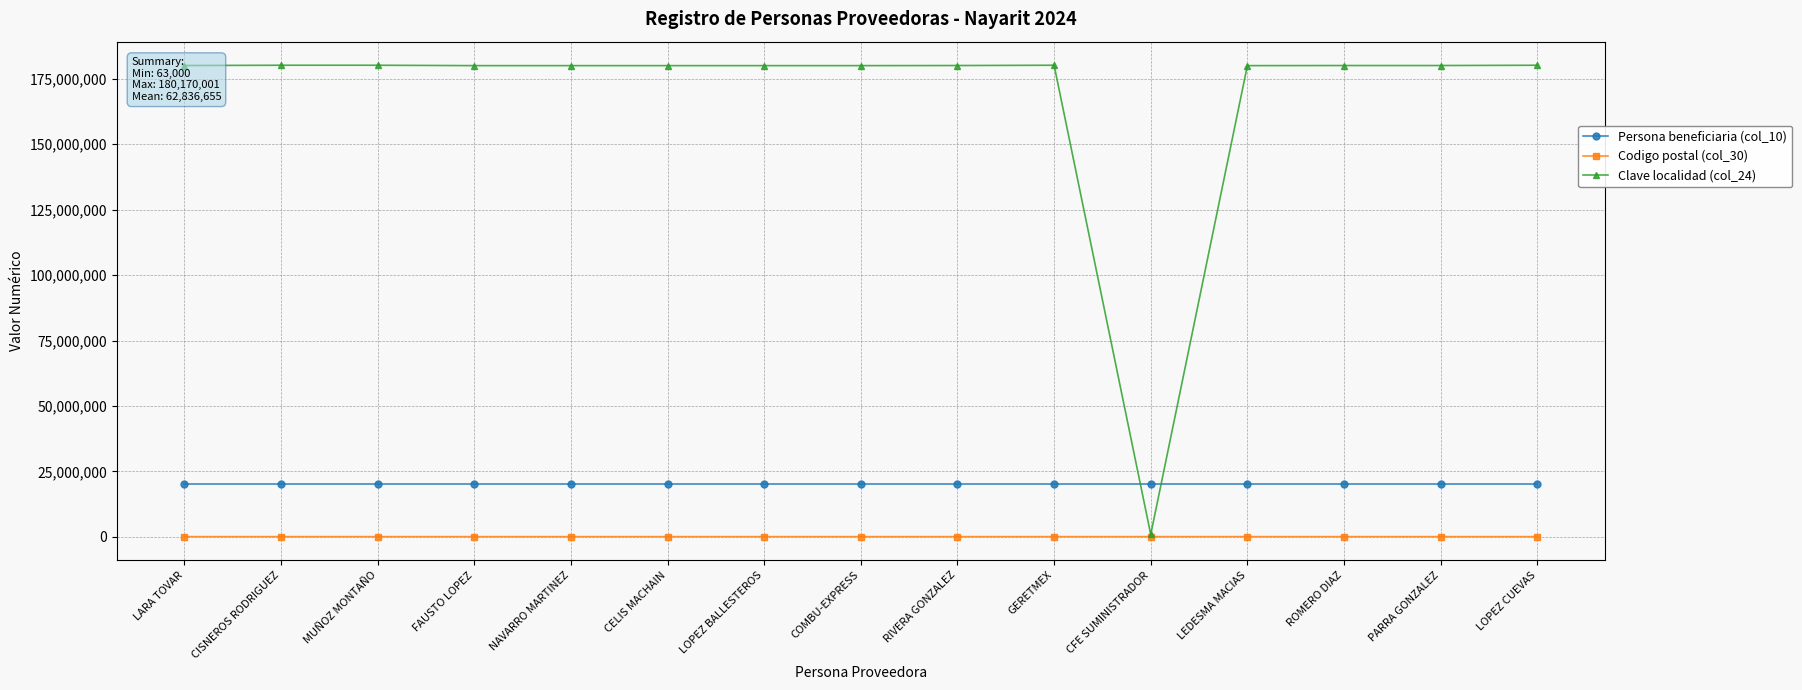

Is this an area chart (filled region under the line)?

No